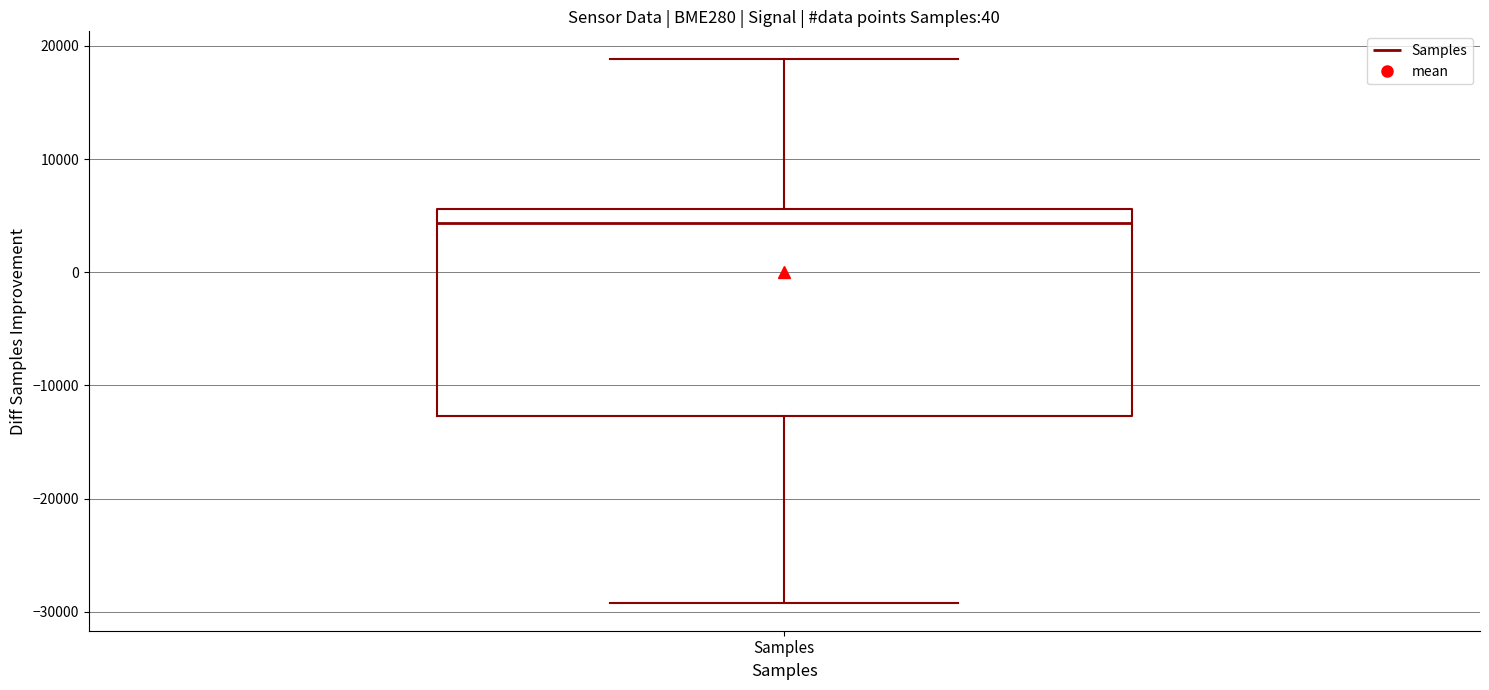

Transcribe this box plot: give where the median line is, the range the box spans, and where the two whiskers end, as read against the y-axis. The values are not printed on the chart, so give them approximately, as read against the axis.

median 4000, box -13000 to 6000, whiskers -29000 to 19000